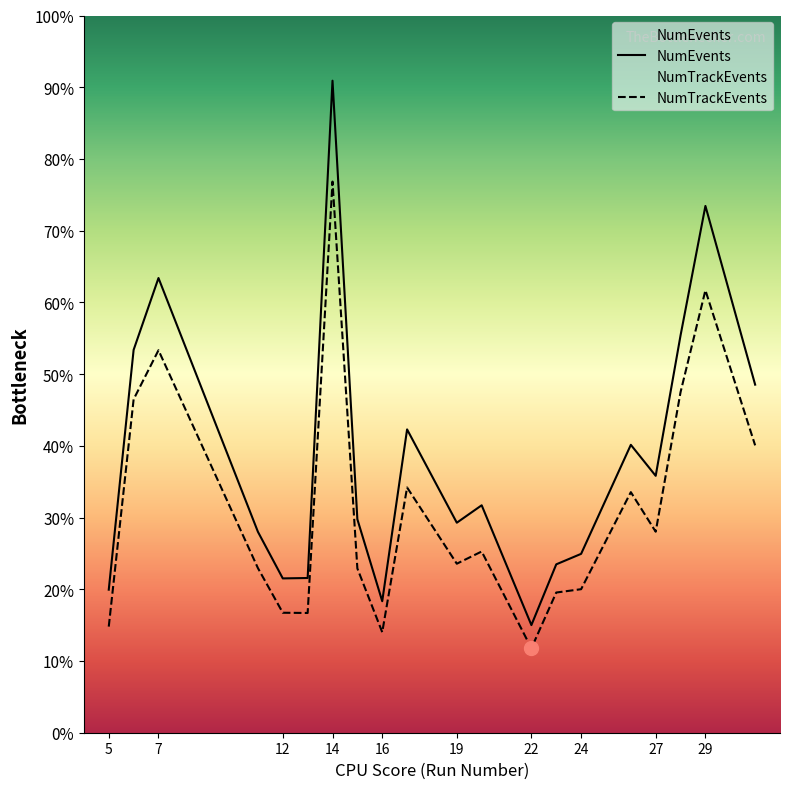

Is the value of NumTrackEvents at 27 greater than the value of NumEvents at 19?

No